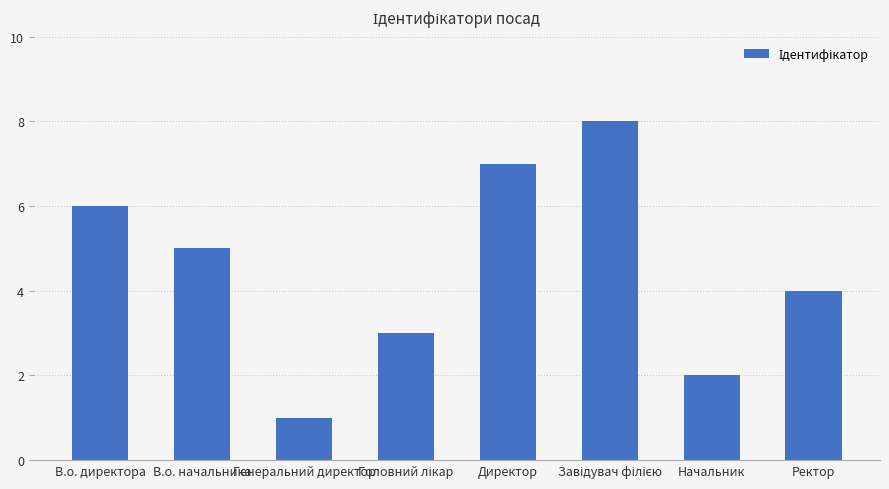

What position from the right is Директор?

4